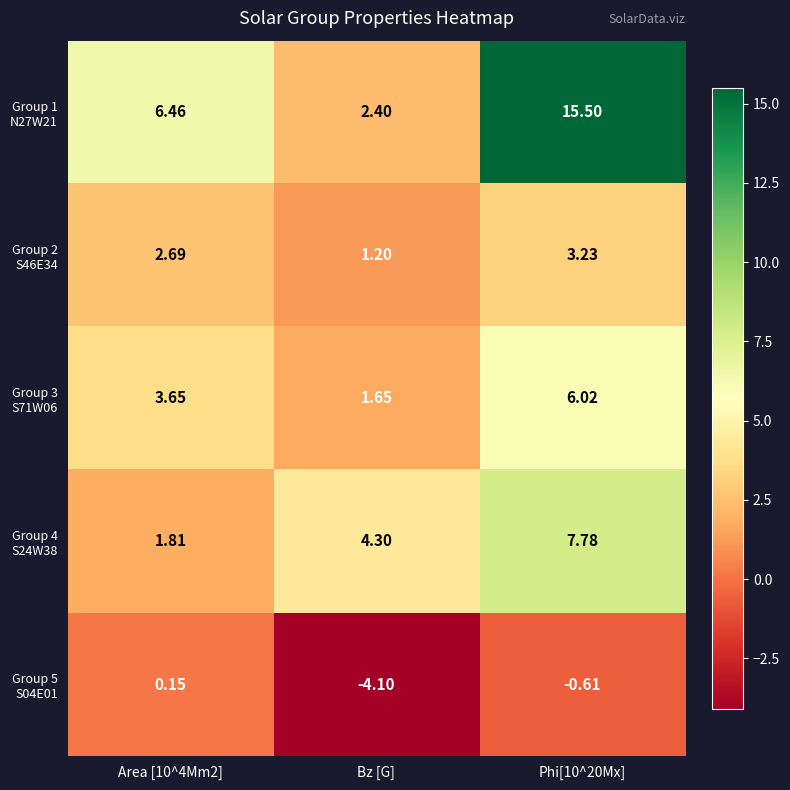

What is the difference between the highest and lowest values at Area [10^4Mm2]?

6.3